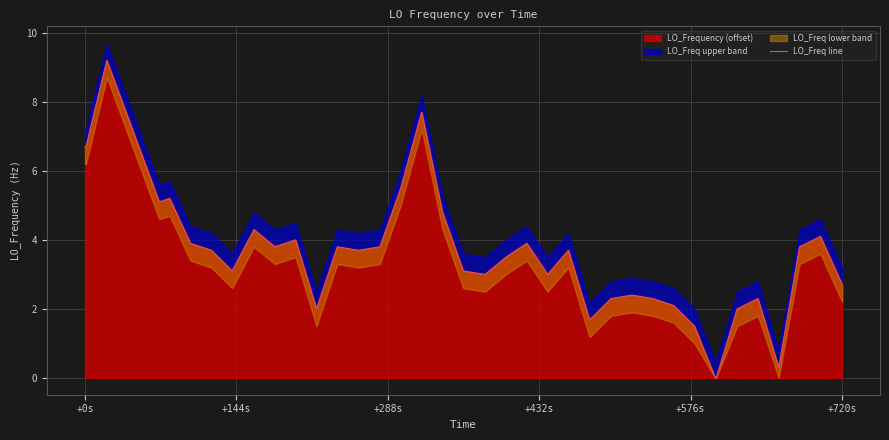

True or false: LO_Frequency (offset) has a value of 3.0 at +0s.

False